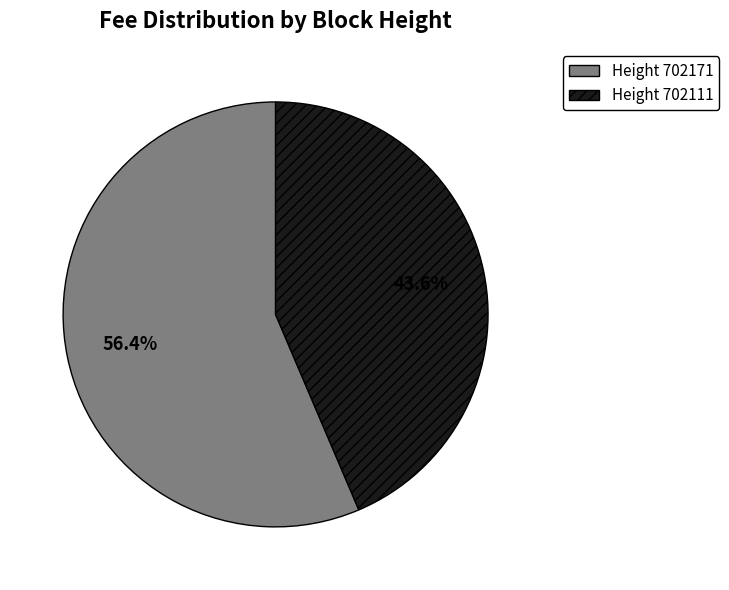

Does any single category account for the majority?

Yes